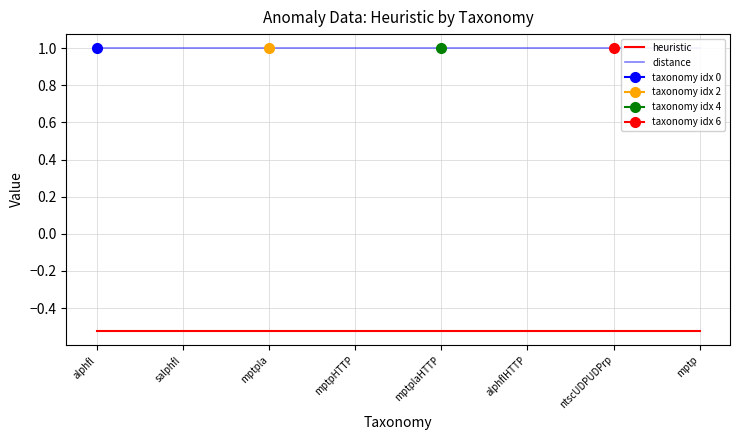

Reading right to left, extract all data points from this chart.

heuristic: mptp=-0.5	ntscUDPUDPrp=-0.5	alphflHTTP=-0.5	mptplaHTTP=-0.5	mptpHTTP=-0.5	mptpla=-0.5	salphfl=-0.5	alphfl=-0.5
distance: mptp=1.0	ntscUDPUDPrp=1.0	alphflHTTP=1.0	mptplaHTTP=1.0	mptpHTTP=1.0	mptpla=1.0	salphfl=1.0	alphfl=1.0